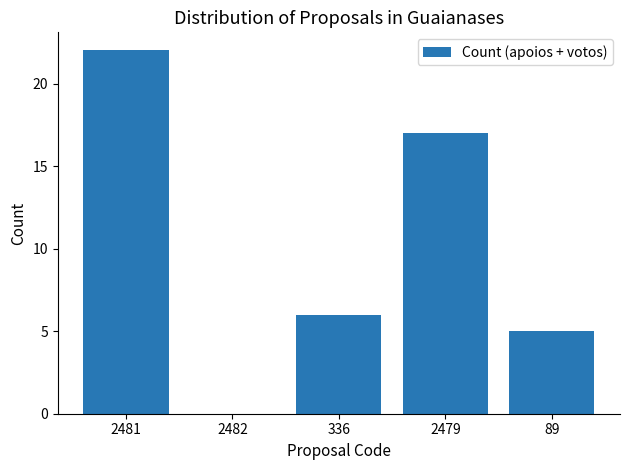

What is the greatest value displayed?

22